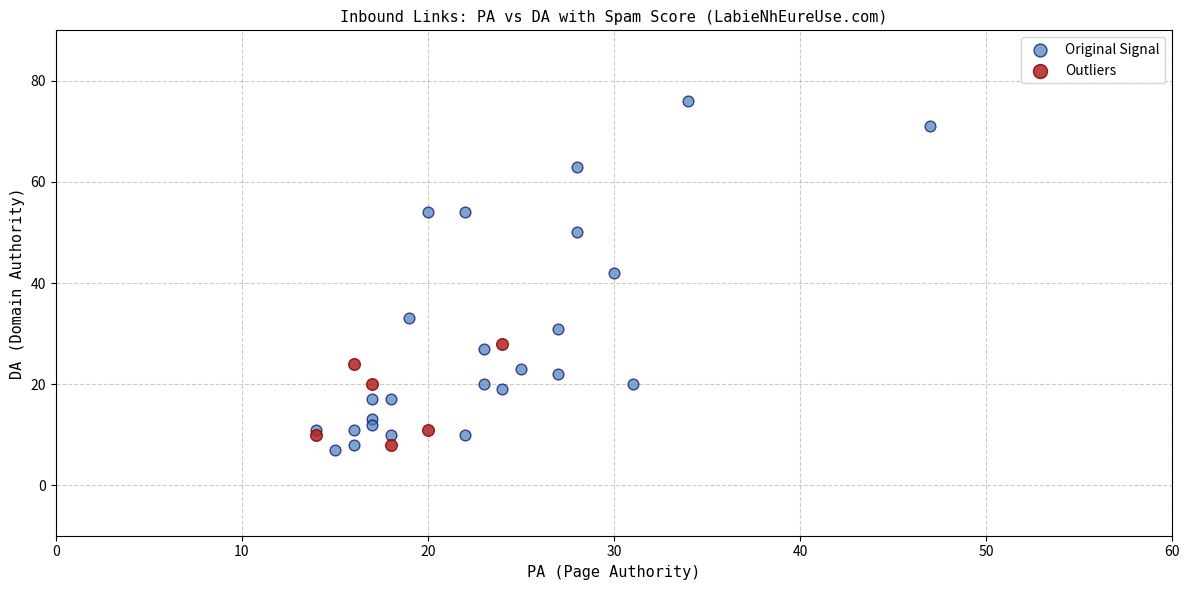

Which series has the widest spread of Y values?

Original Signal